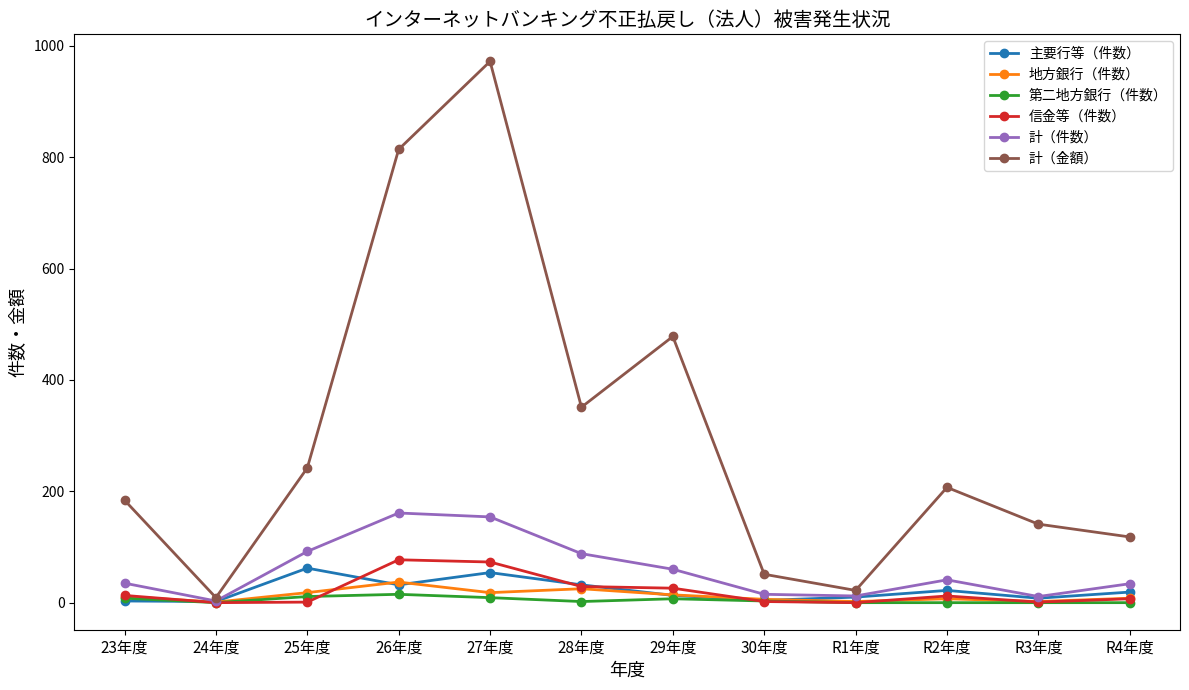

At which category is the sum across all series the highest?

27年度